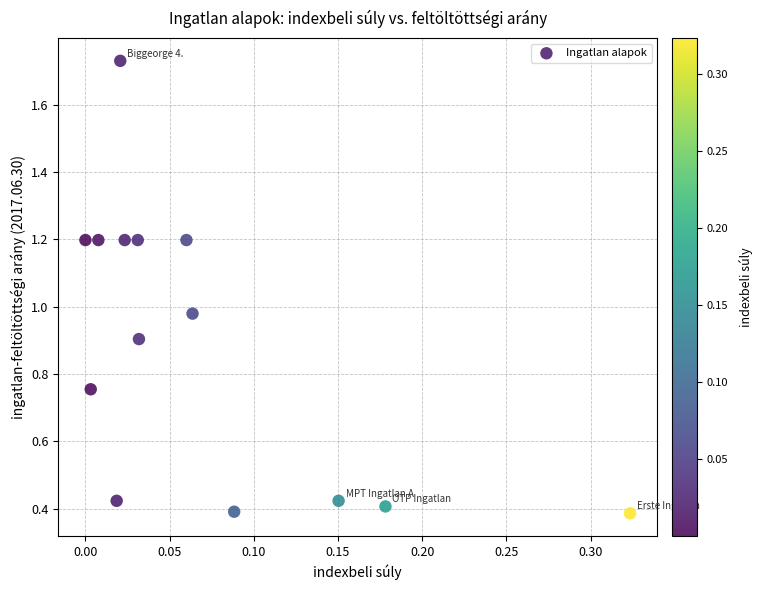

What is the range of X values (max minus min)?

0.3